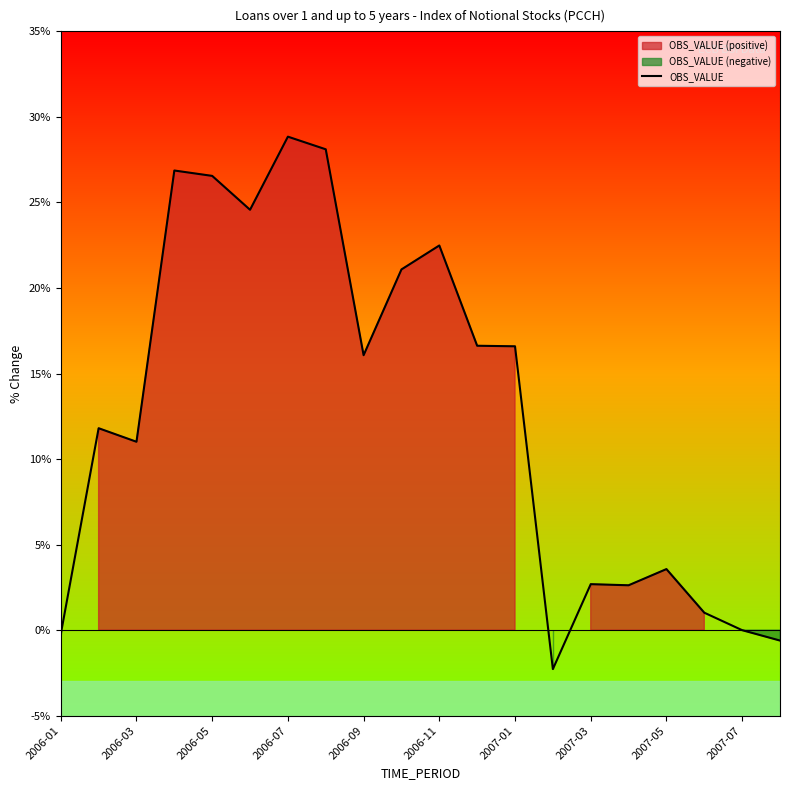

The value of OBS_VALUE at 2006-11 is 22.5. True or false?

True